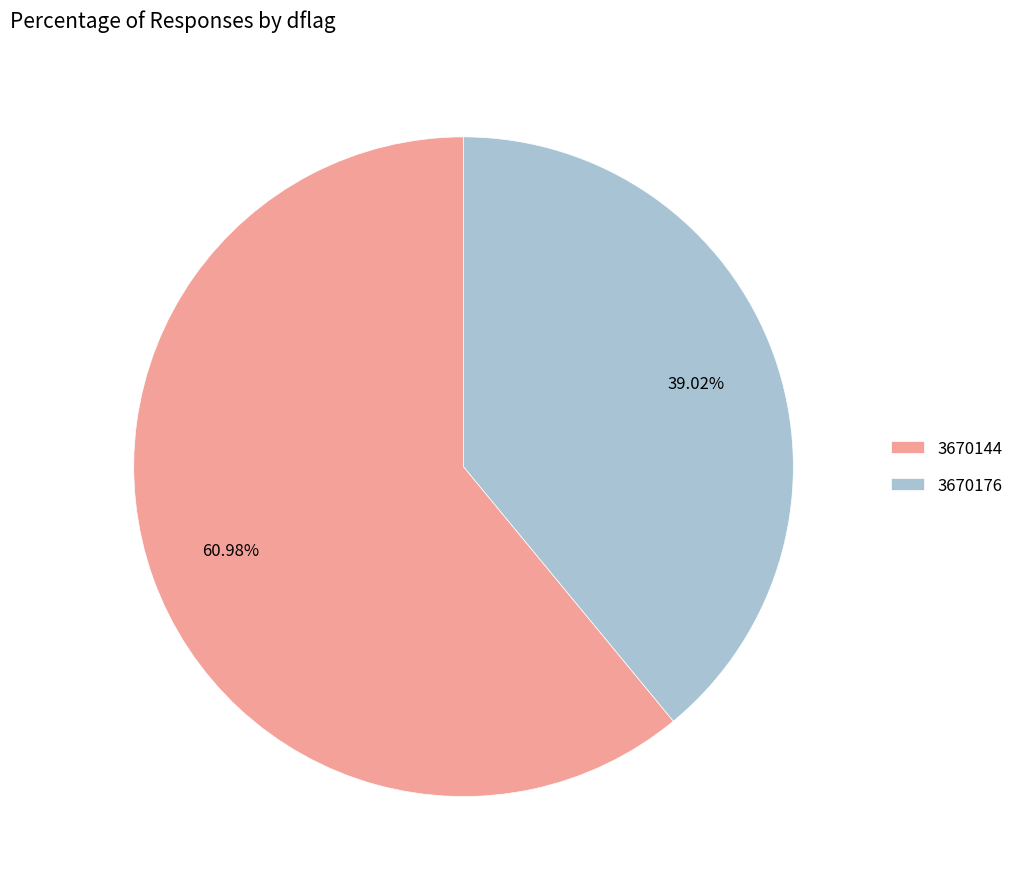

To the nearest percent, what is the average slice percentage?

50%